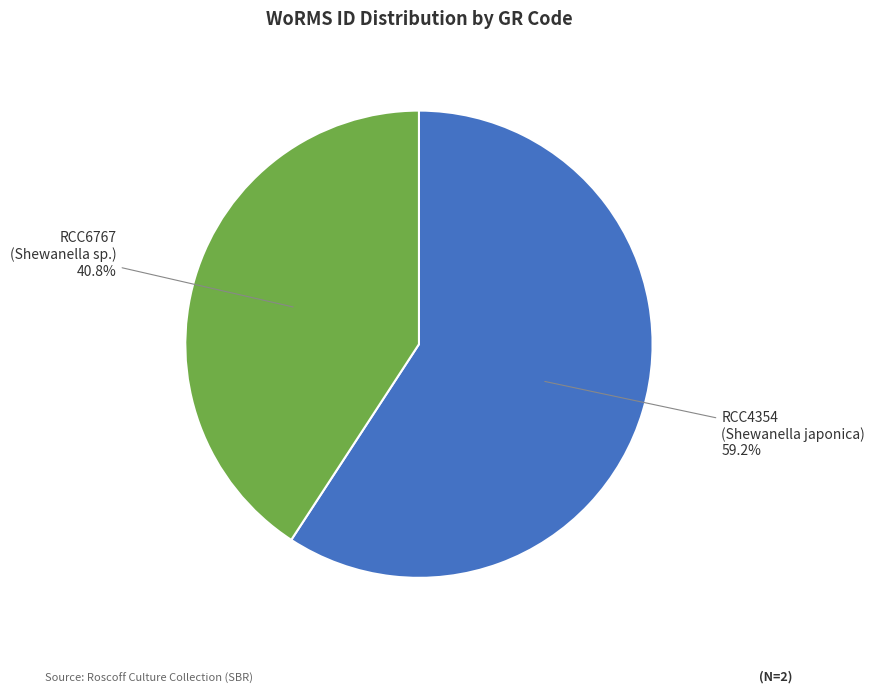

What percentage is NOT represented by RCC4354 (Shewanella japonica)?

40.8%